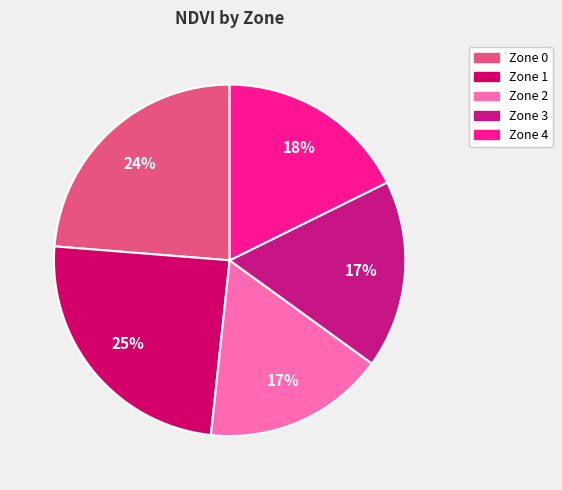

Is it true that Zone 0 is 29% of the pie?

False